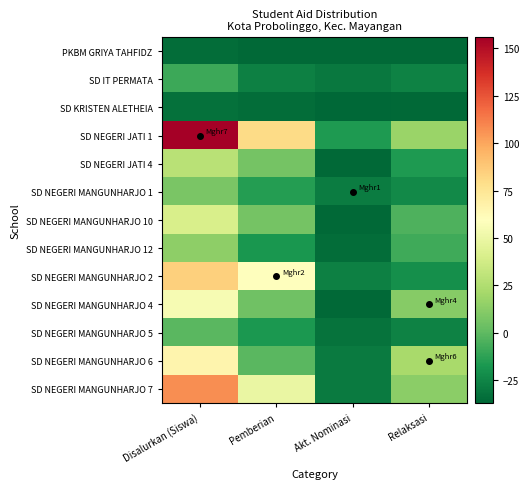

Which has a higher value, Pemberian or Relaksasi?

Pemberian